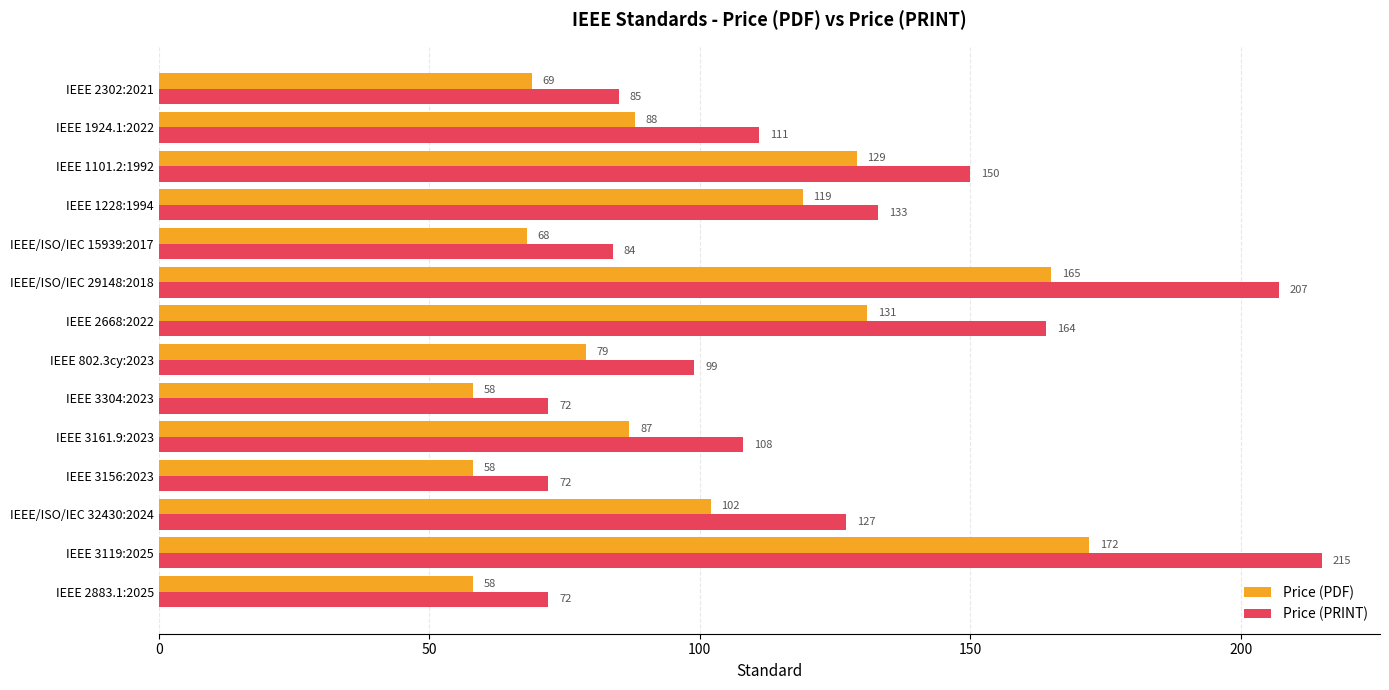

Which series has the largest total across all categories?

Price (PRINT)